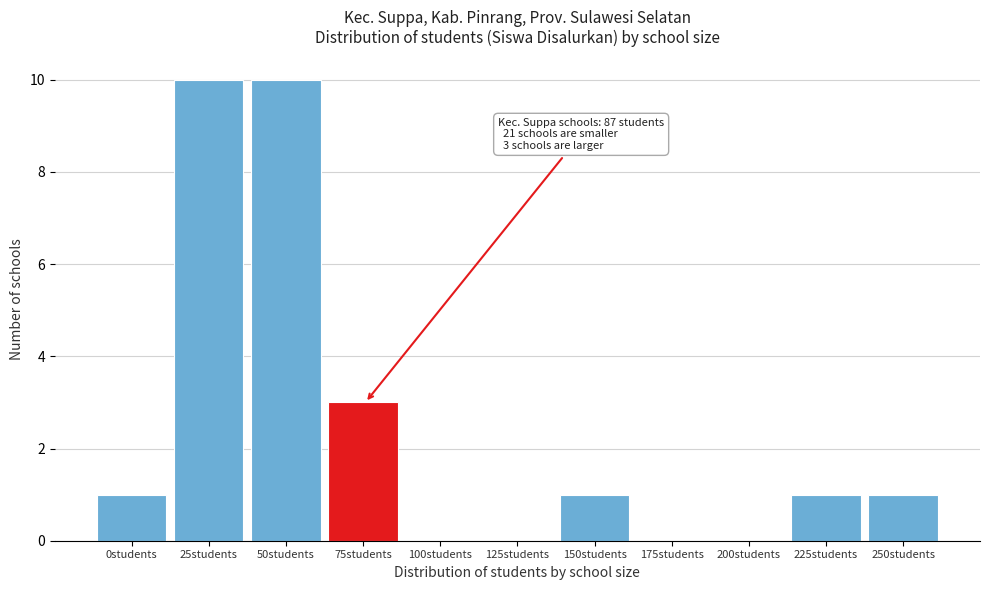

Reading left to right, extract all data points from this chart.

0students=1	25students=10	50students=10	75students=3	100students=0	125students=0	150students=1	175students=0	200students=0	225students=1	250students=1